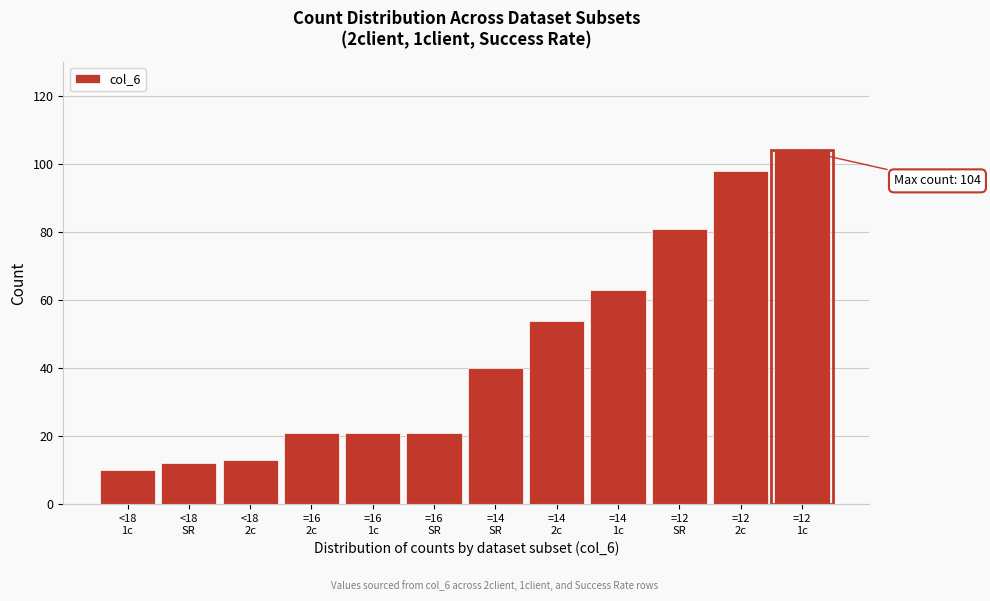

Reading right to left, extract all data points from this chart.

104	98	81	63	54	40	21	21	21	13	12	10